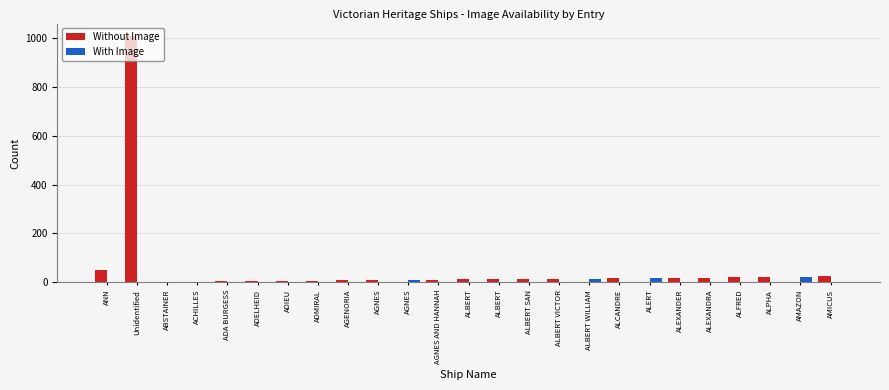

How many groups of bars are there?

25